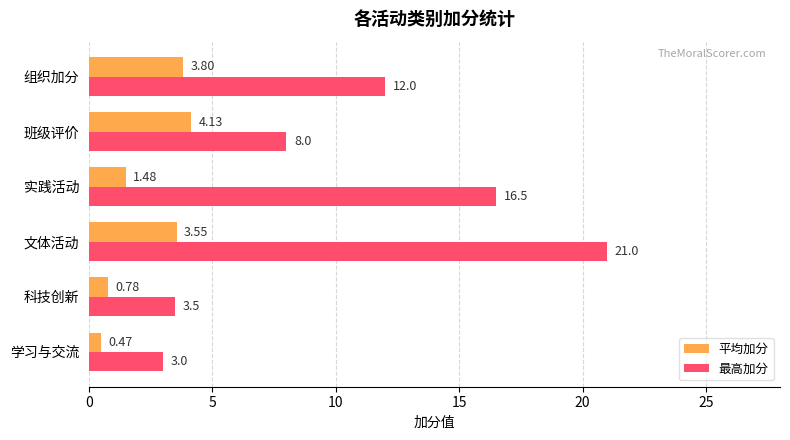

Rank the series by their maximum value, from lowest to highest.

平均加分, 最高加分